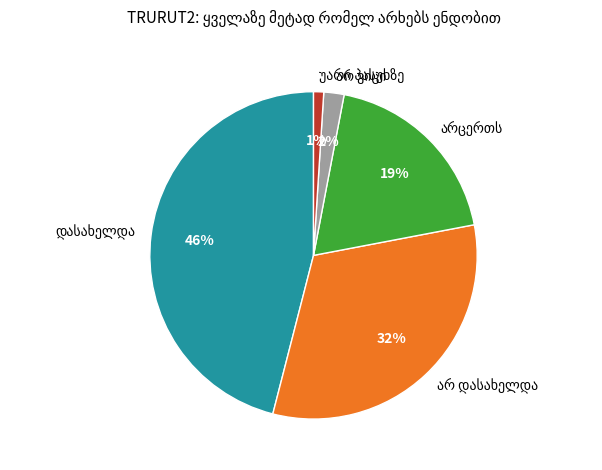

Does any single category account for the majority?

No